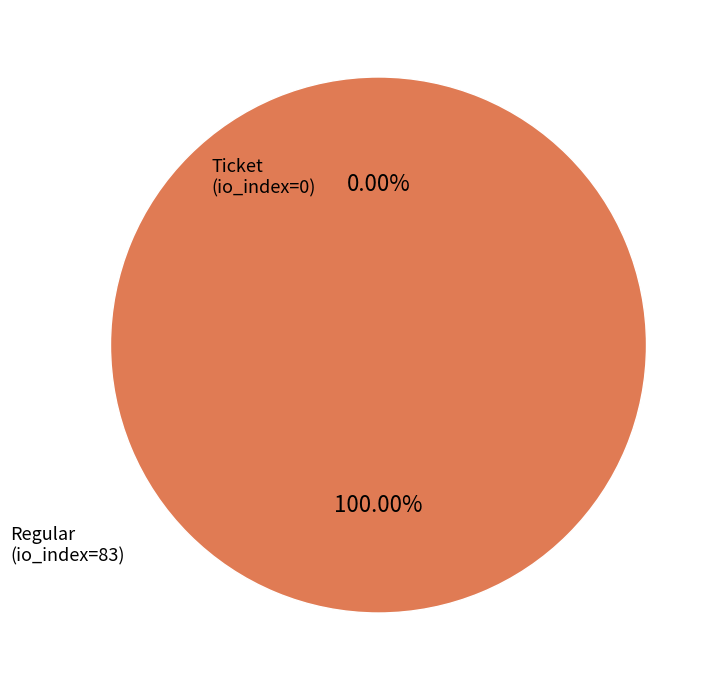

How many slices are in this pie chart?

2